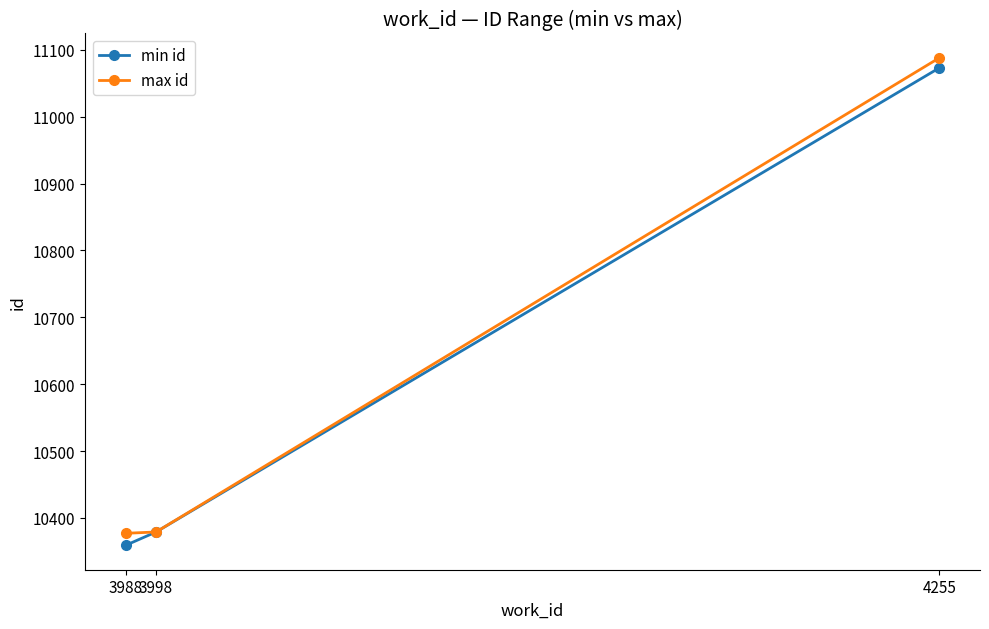

At how many categories does at least one series exceed 10879?

1